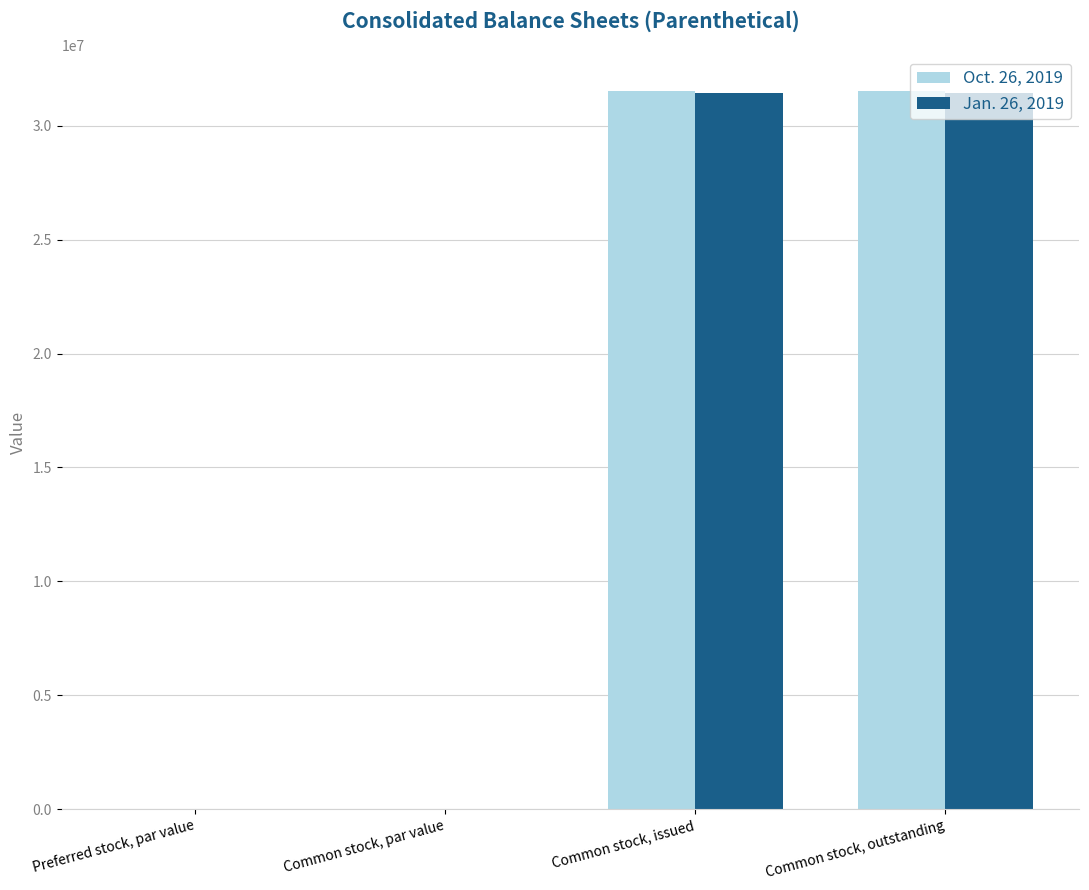

What is the total value across all series at Common stock, outstanding?

62950516.0